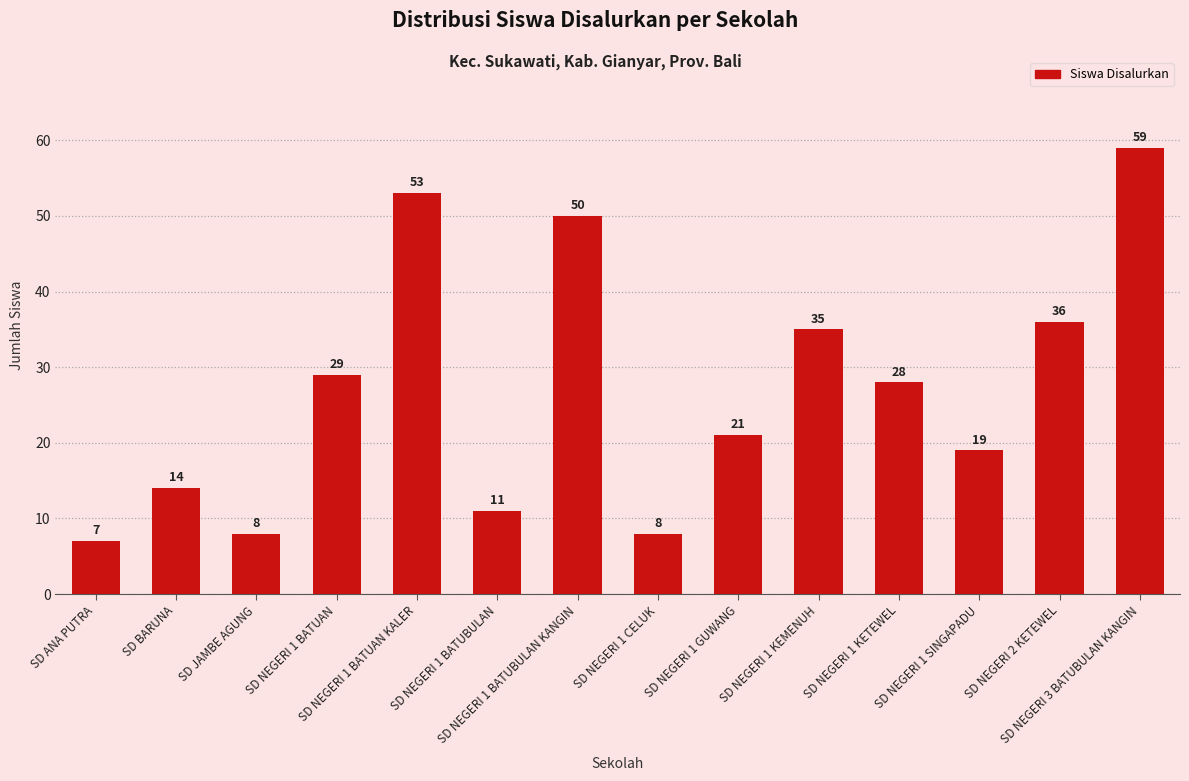

Reading left to right, list all the values displayed in this chart.

SD ANA PUTRA=7	SD BARUNA=14	SD JAMBE AGUNG=8	SD NEGERI 1 BATUAN=29	SD NEGERI 1 BATUAN KALER=53	SD NEGERI 1 BATUBULAN=11	SD NEGERI 1 BATUBULAN KANGIN=50	SD NEGERI 1 CELUK=8	SD NEGERI 1 GUWANG=21	SD NEGERI 1 KEMENUH=35	SD NEGERI 1 KETEWEL=28	SD NEGERI 1 SINGAPADU=19	SD NEGERI 2 KETEWEL=36	SD NEGERI 3 BATUBULAN KANGIN=59